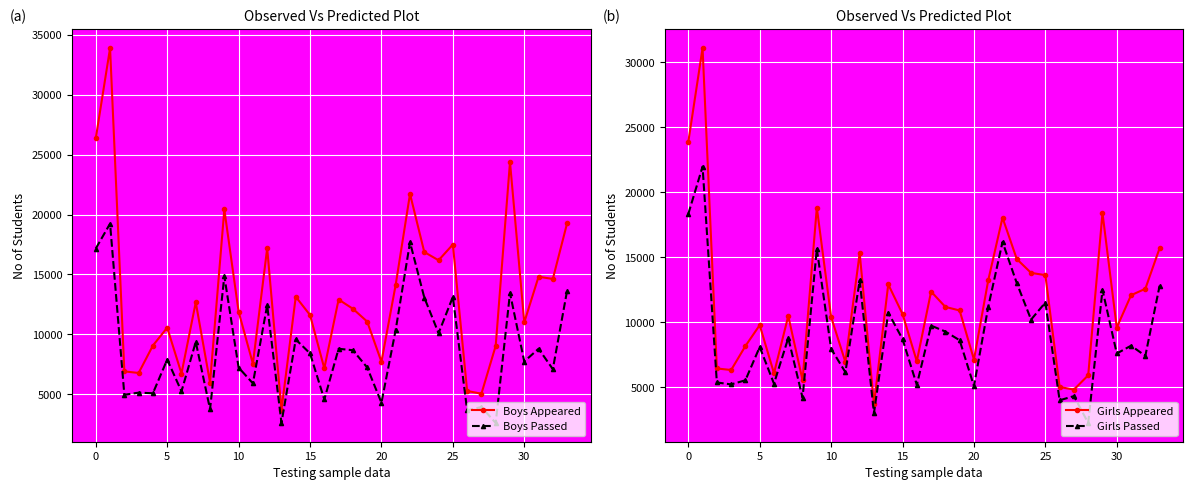

What is the label of the 21st point from the right?

13